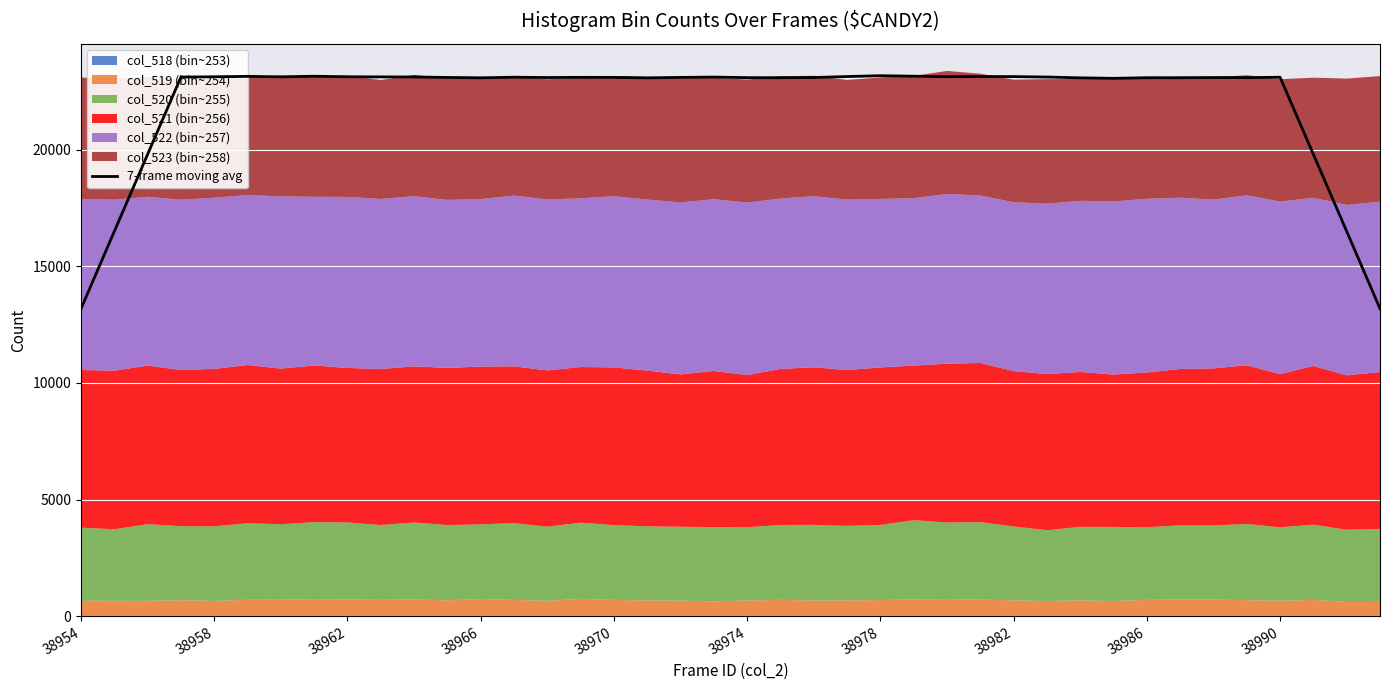

What is the lowest value of the 7-frame moving avg series?

13181.6